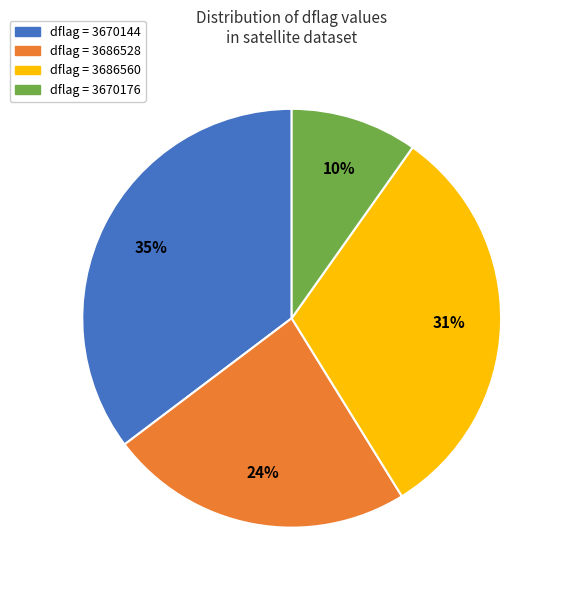

Approximately how many times larger is the value at dflag = 3670176 compared to dflag = 3686528?

0.4